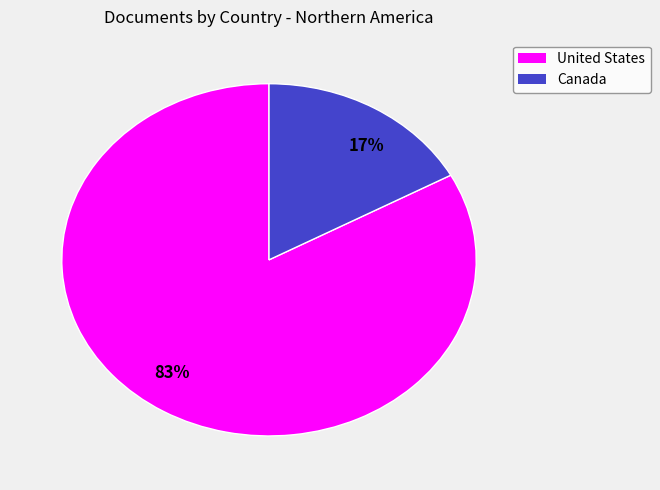

To the nearest percent, what is the average slice percentage?

50%